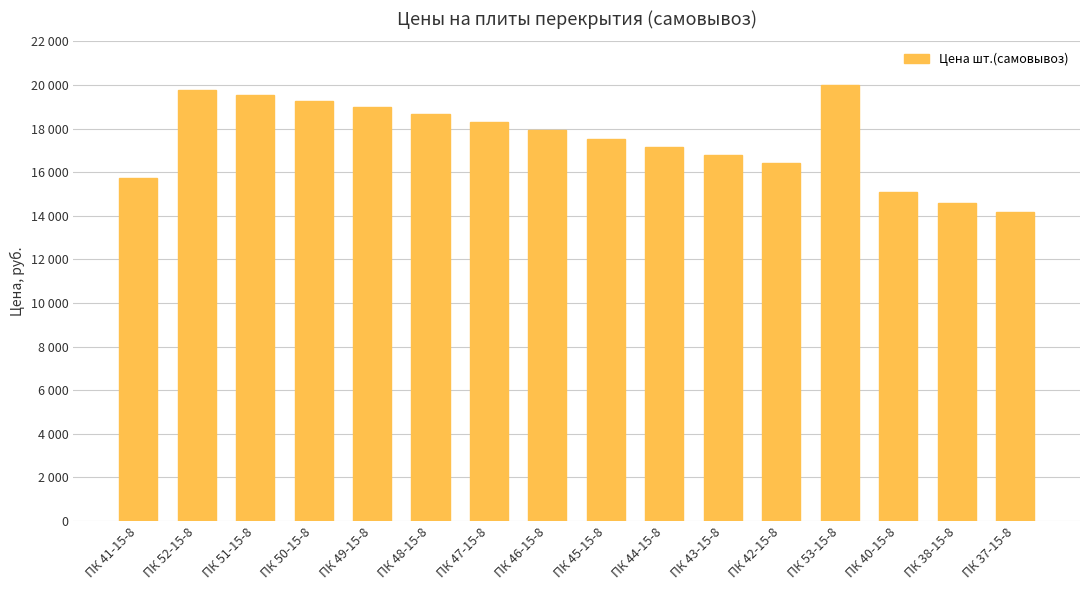

Where does the data first go above 17920?

ПК 52-15-8